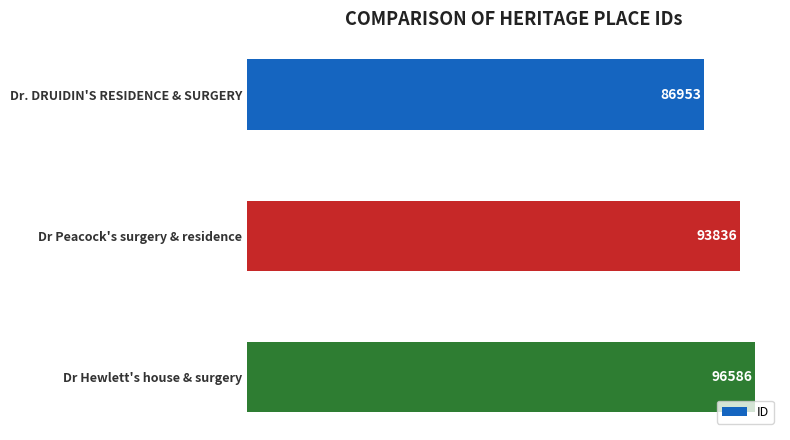

How many categories are shown in the chart?

3